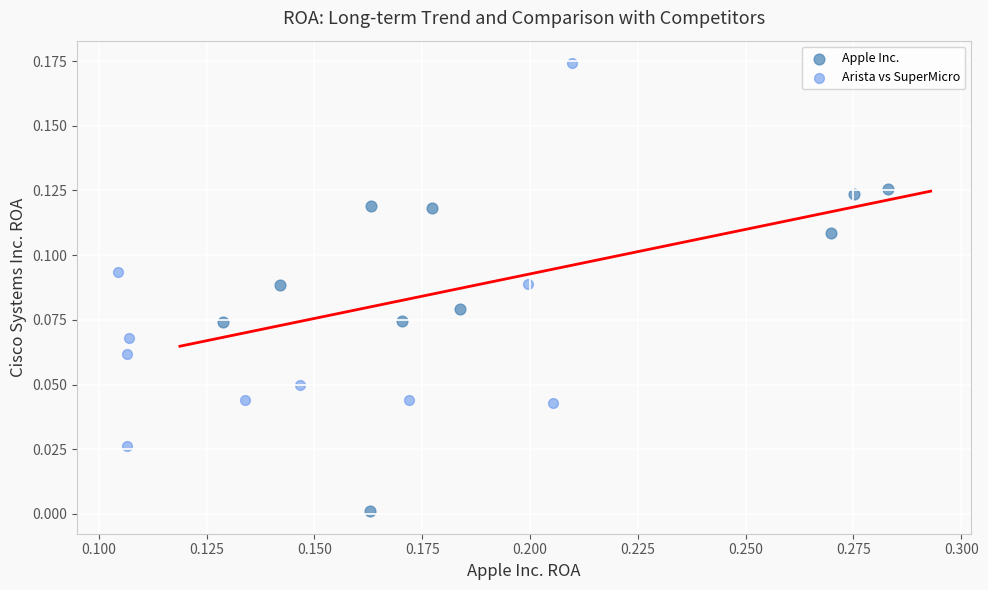

Which series has the widest spread of Y values?

Arista vs SuperMicro